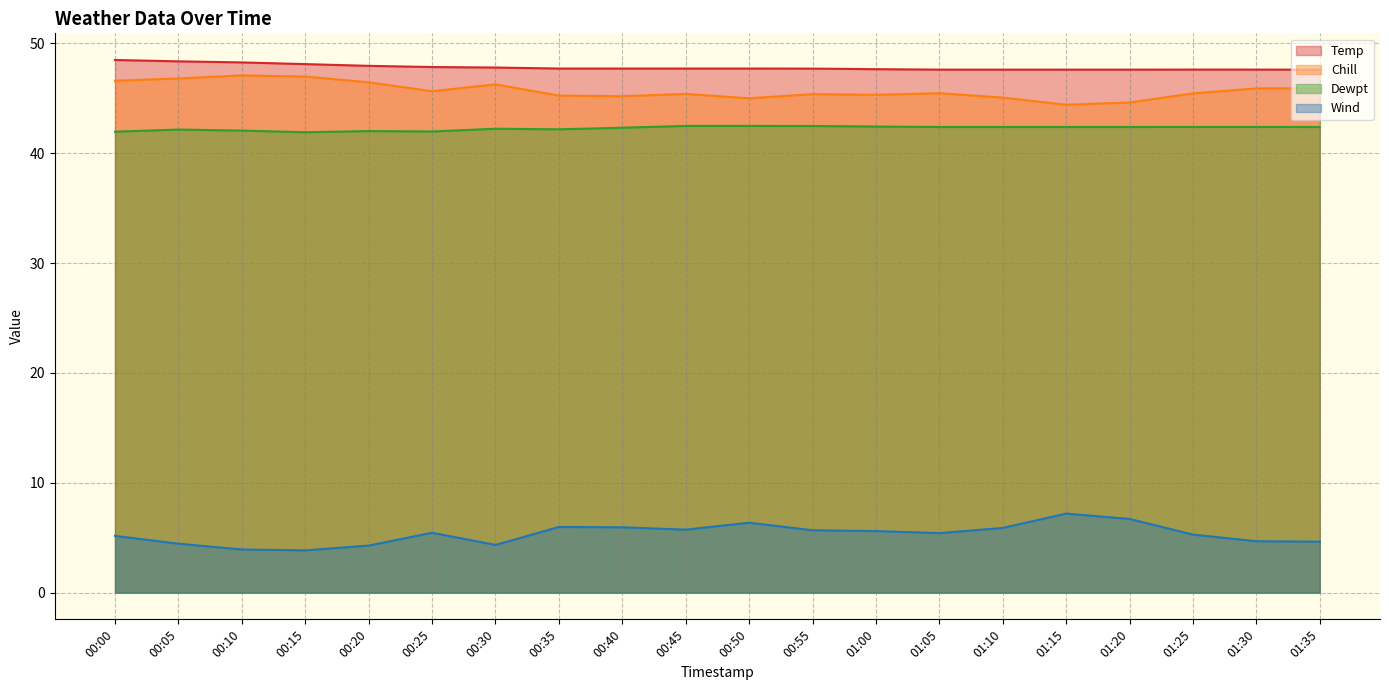

True or false: Wind and Chill intersect in this chart.

False